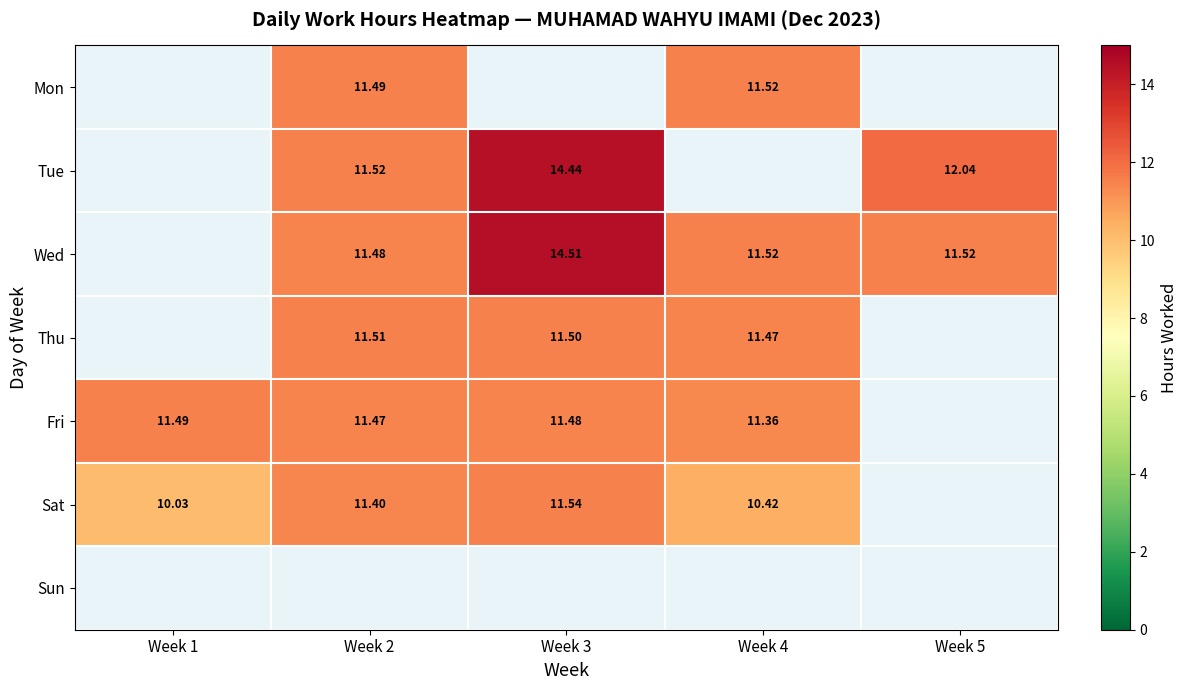

Is the value of Fri at Week 1 greater than the value of Thu at Week 4?

Yes